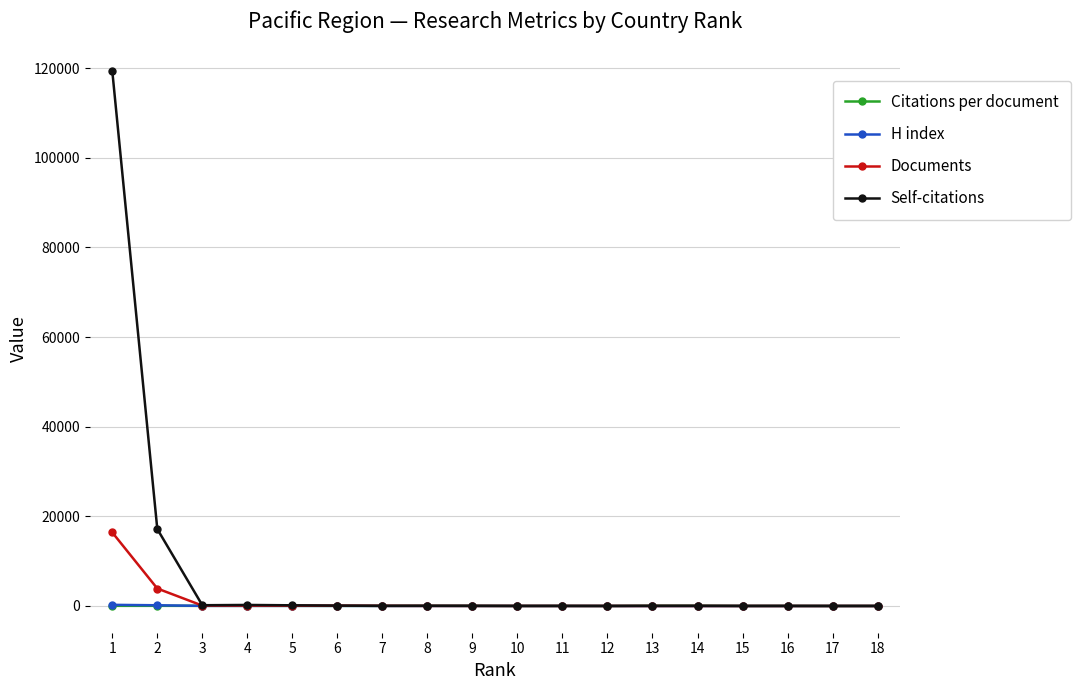

Is the value of H index at 2 greater than the value of Documents at 1?

No